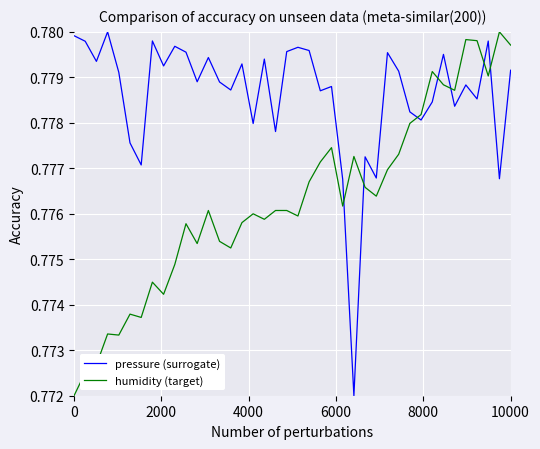

What is the sum of all humidity (target) values?

31.1